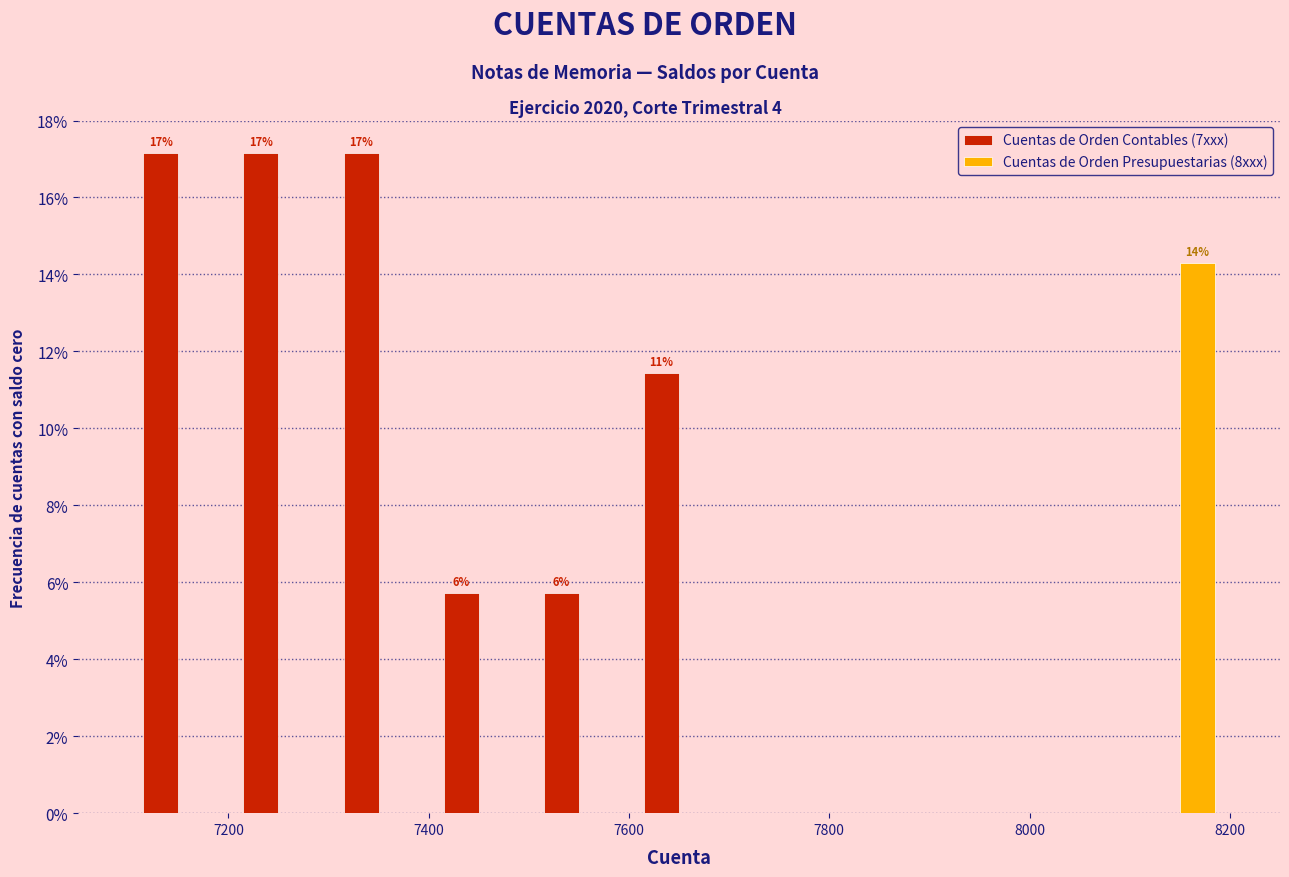

In the Cuentas de Orden Presupuestarias (8xxx) series, which range on the x-axis has the tallest bar?

8100 to 8200